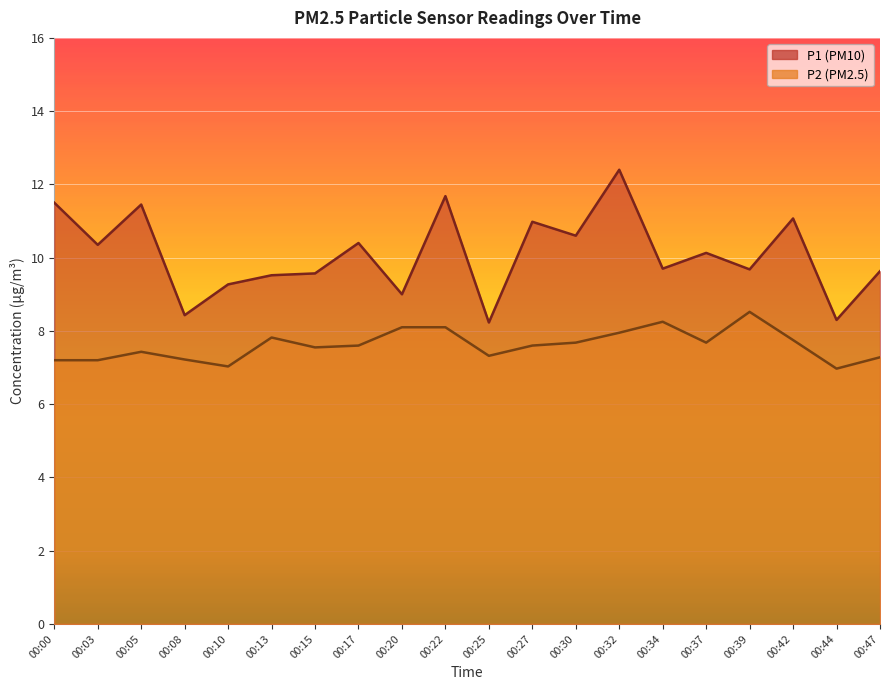

How many lines are shown in the chart?

2